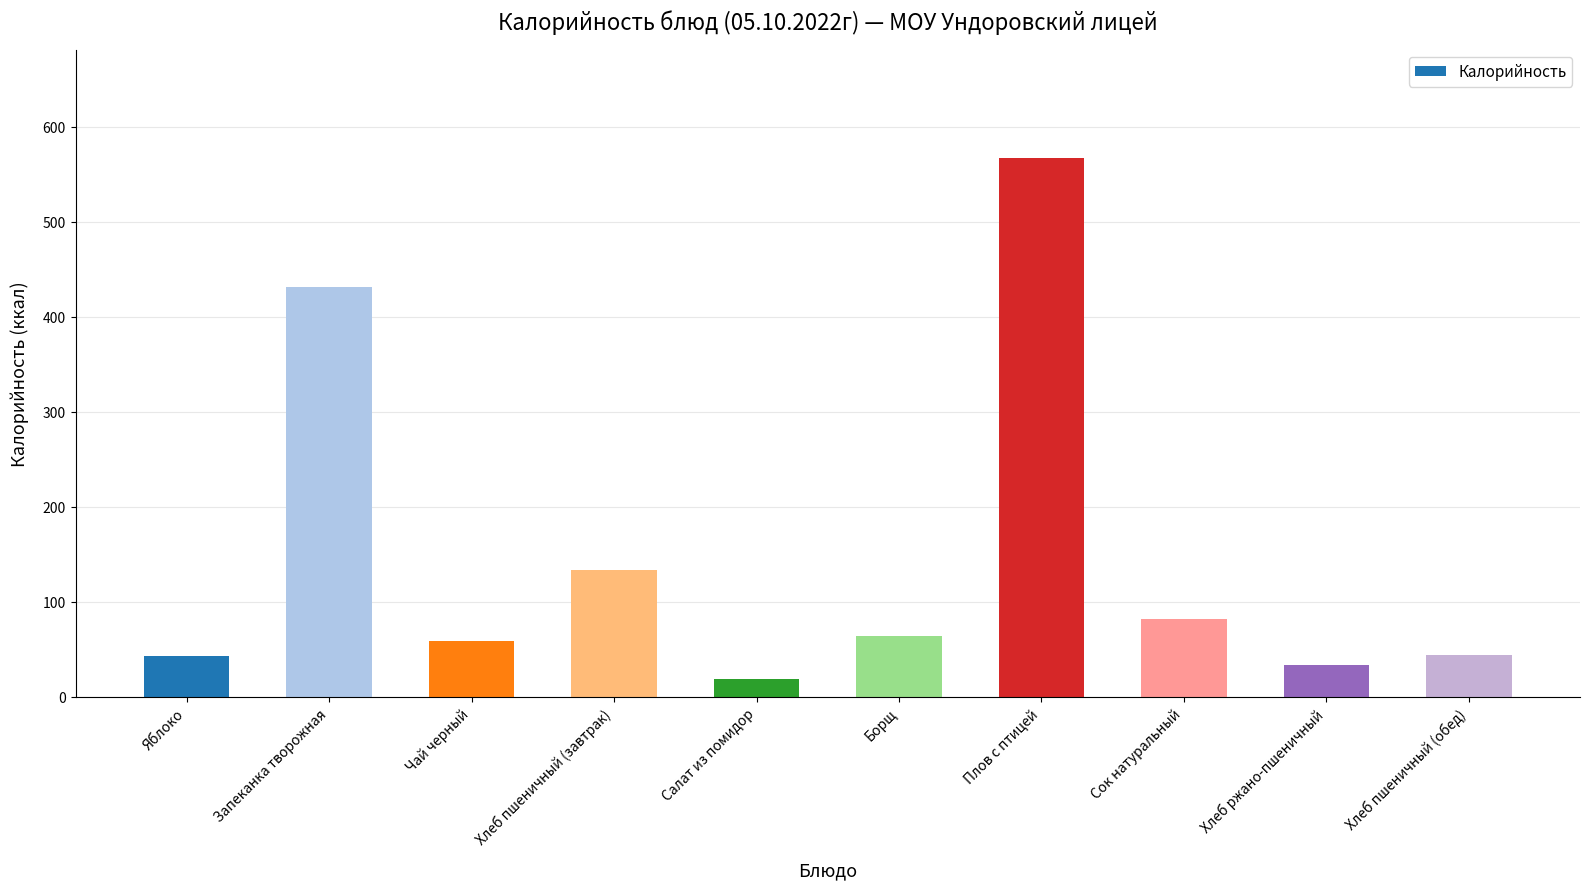

What is the maximum value shown in the chart?

567.7